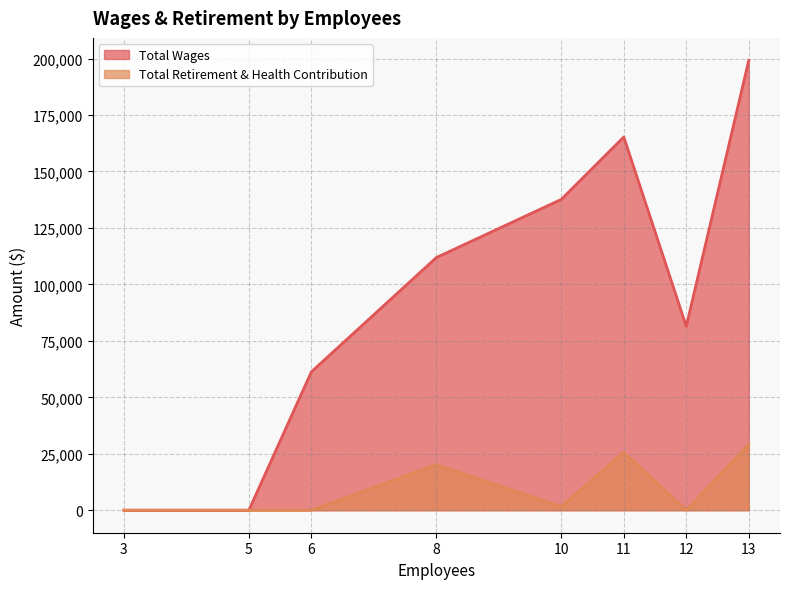

True or false: Total Wages has a value of 82211 at 5.

False